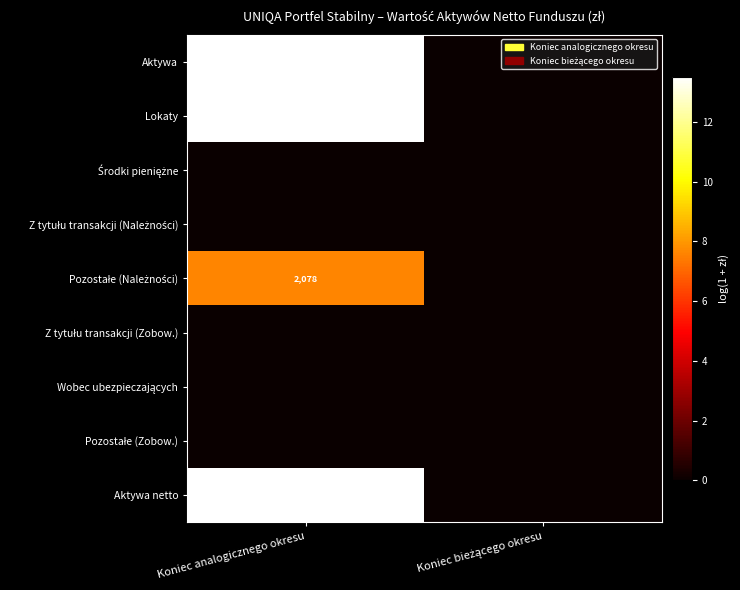

Which series has the largest range (max minus min)?

Aktywa